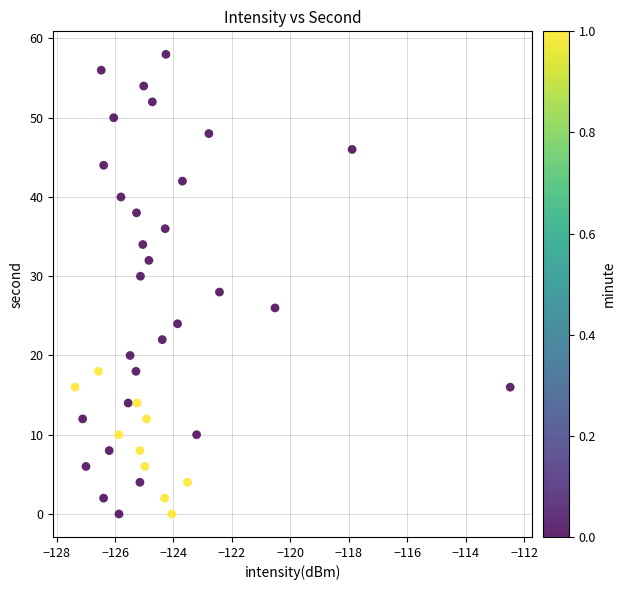

What is the range of Y values (max minus min)?

58